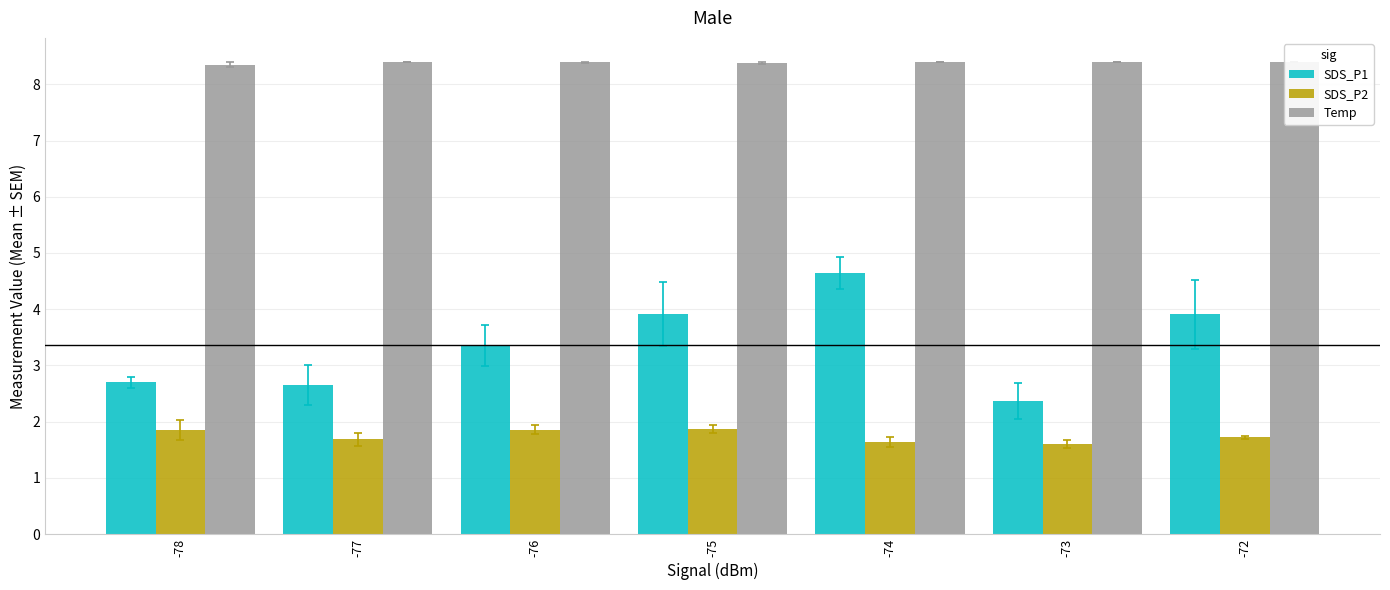

List the labels in order of SDS_P1 value, smallest first.

-73, -77, -78, -76, -75, -72, -74